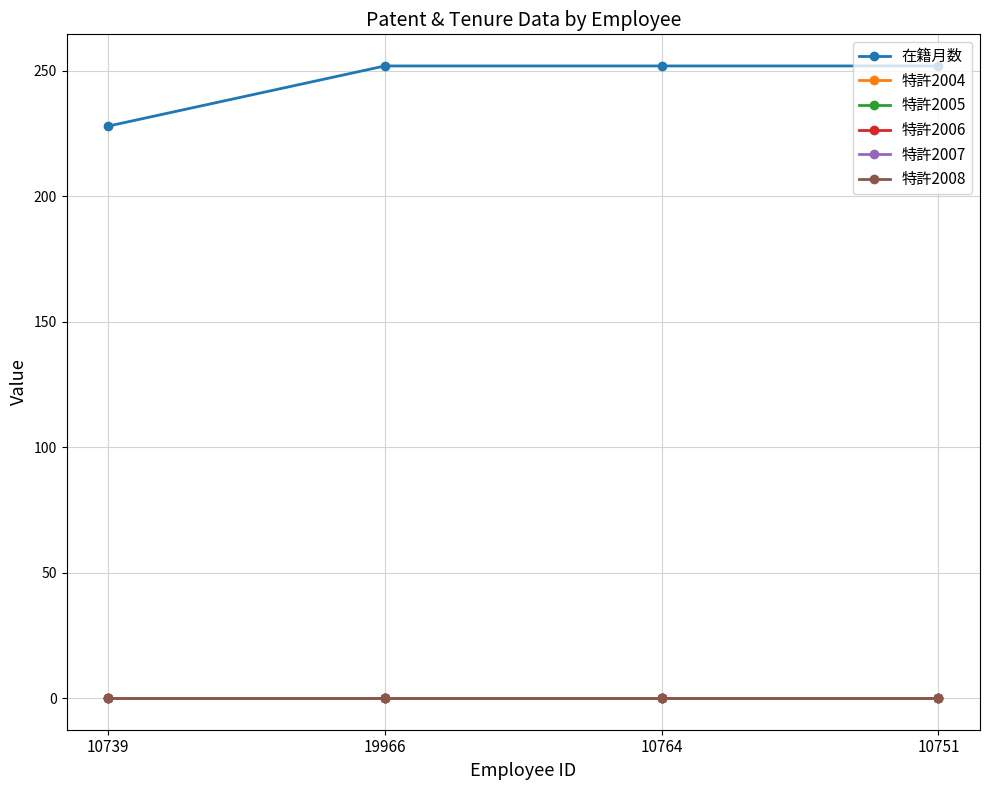

Does the chart have visible grid lines?

Yes